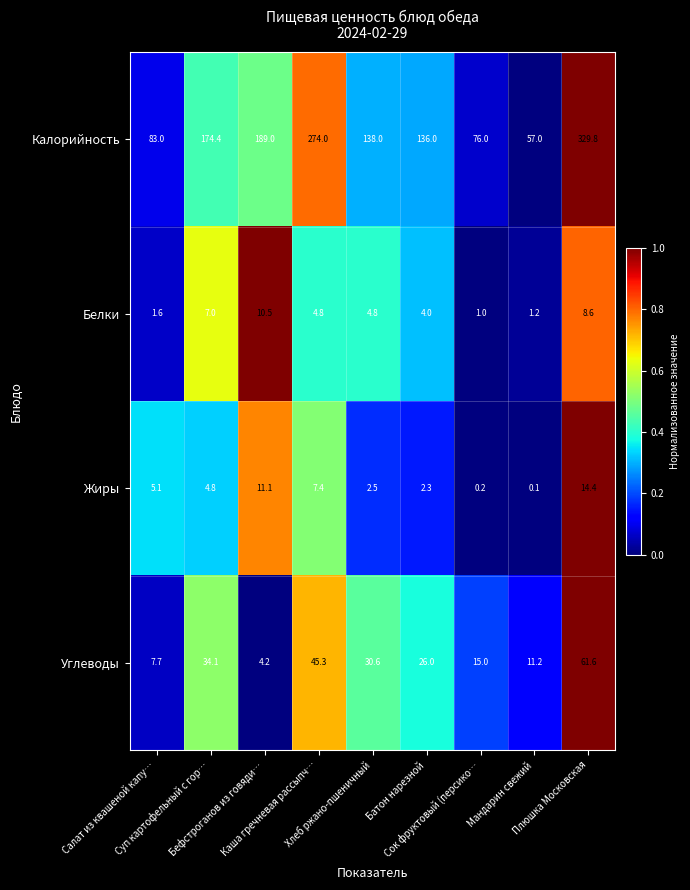

At how many categories does at least one series exceed 80?

7